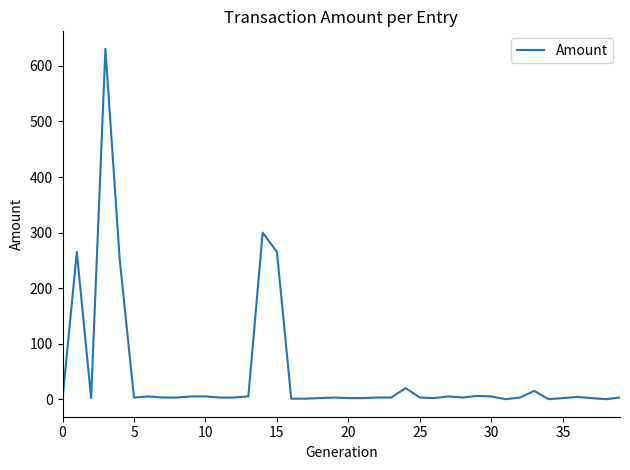

What is the maximum value shown in the chart?

630.8